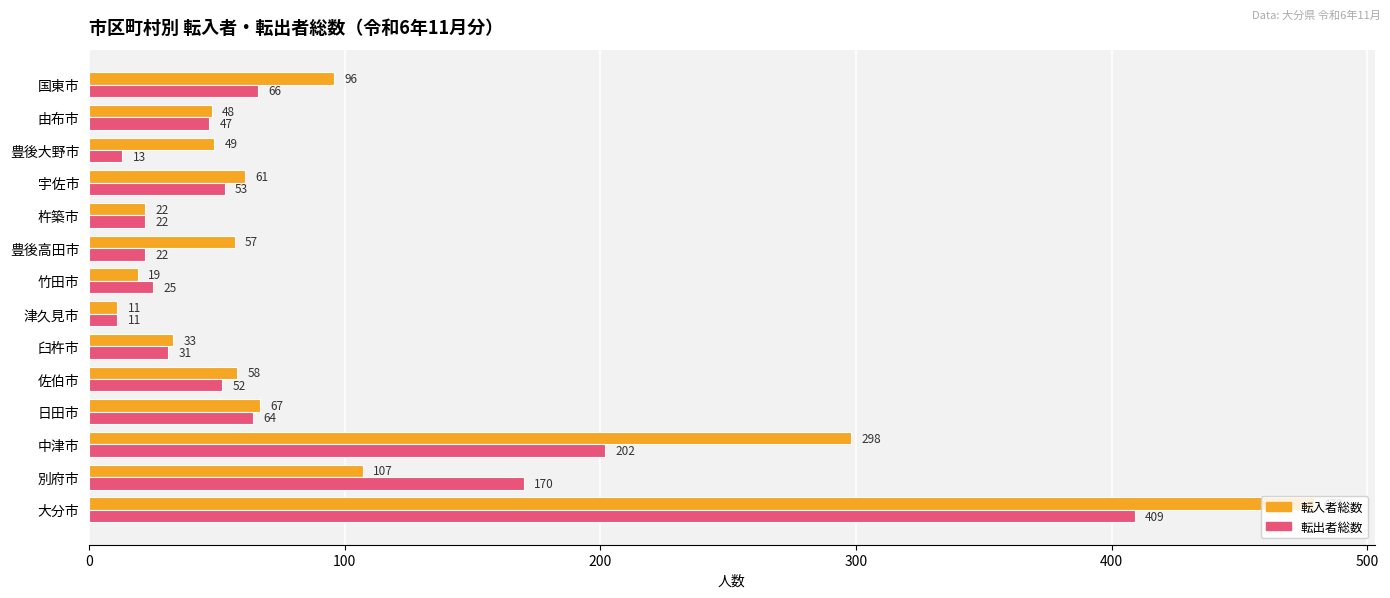

How many values in the 転出者総数 series are below 52?

7